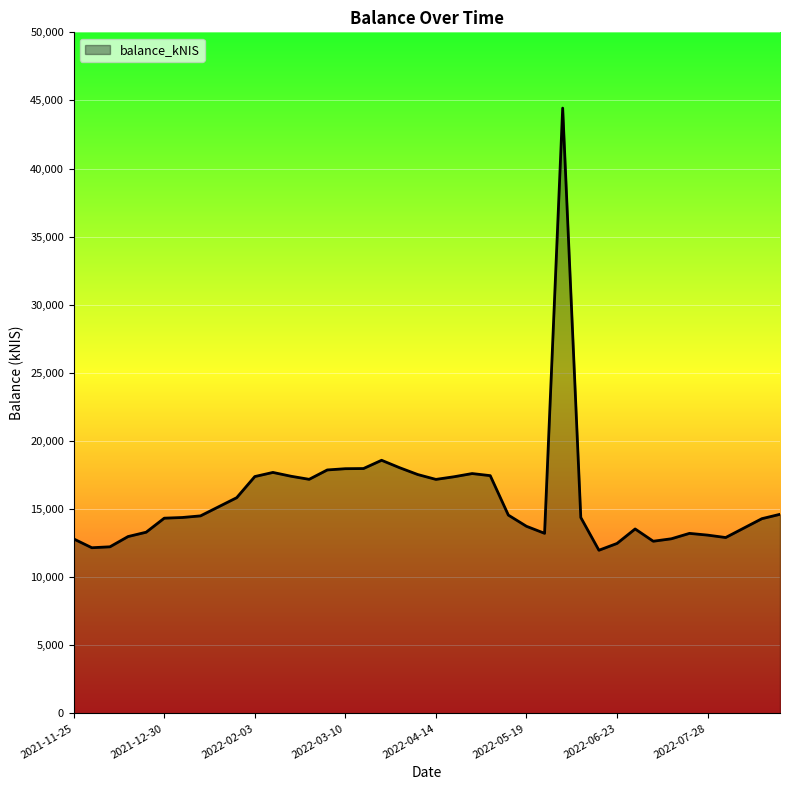

What is the minimum value shown in the chart?

11976.1